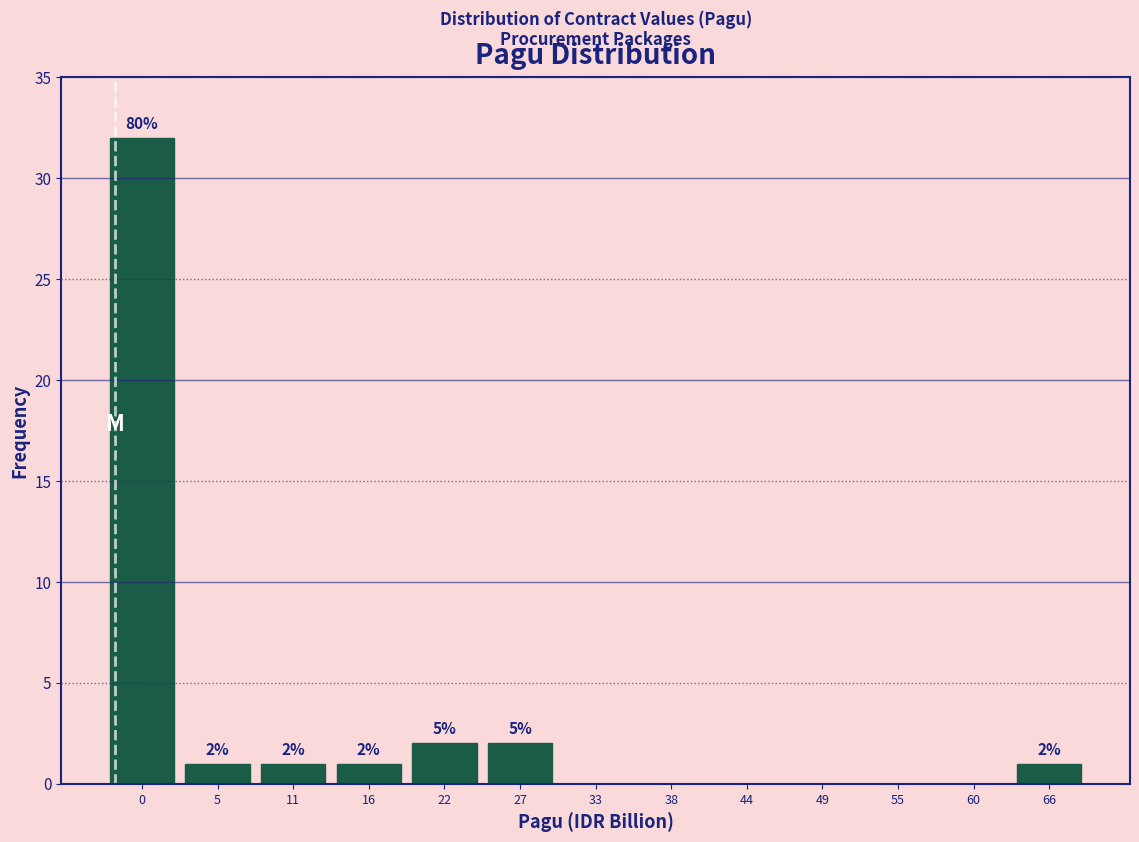

Reading left to right, list all the values displayed in this chart.

0=32	5=1	11=1	16=1	22=2	27=2	33=0	38=0	44=0	49=0	55=0	60=0	66=1